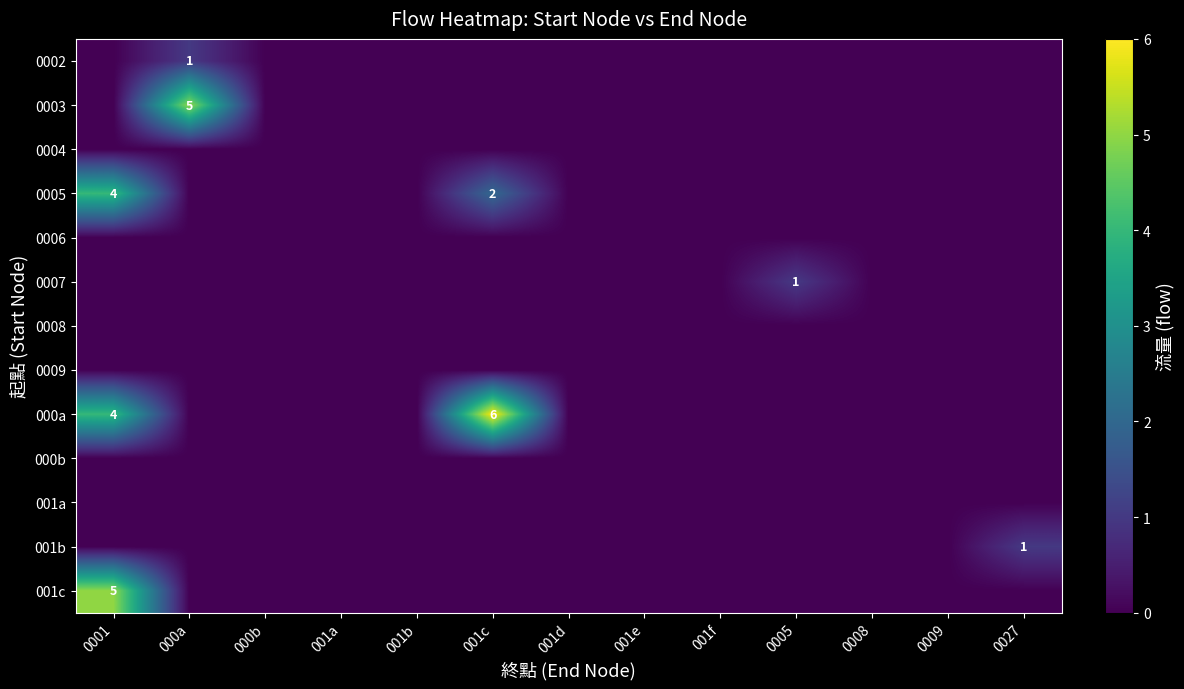

Which category has the highest value in the 0002 series?

000a